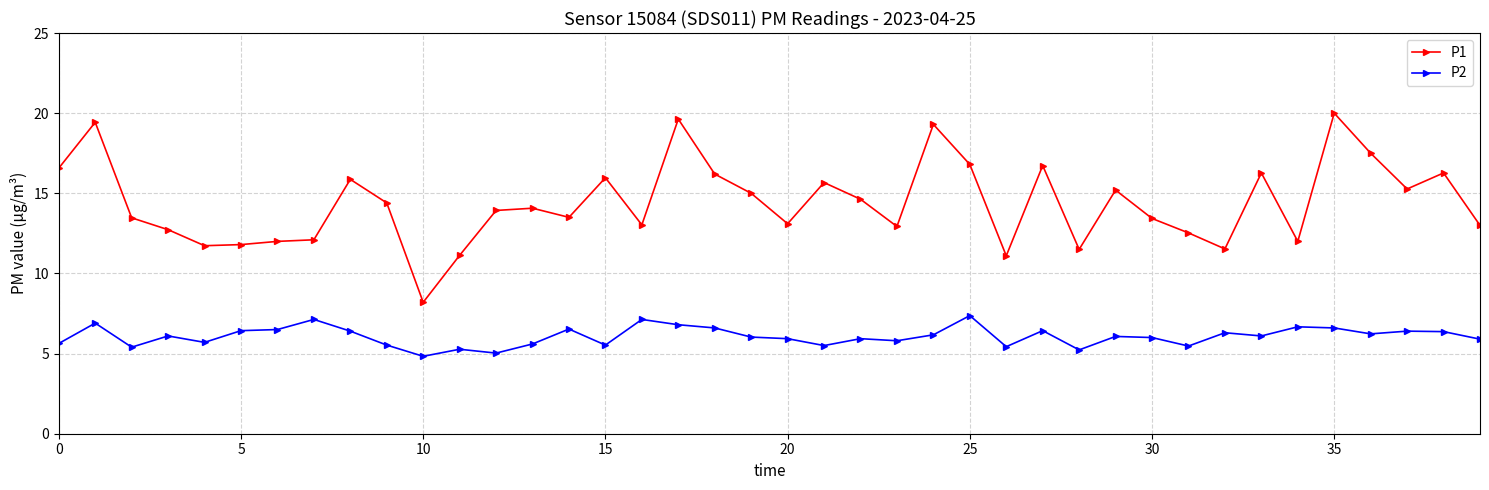

How many distinct data groups are displayed?

2